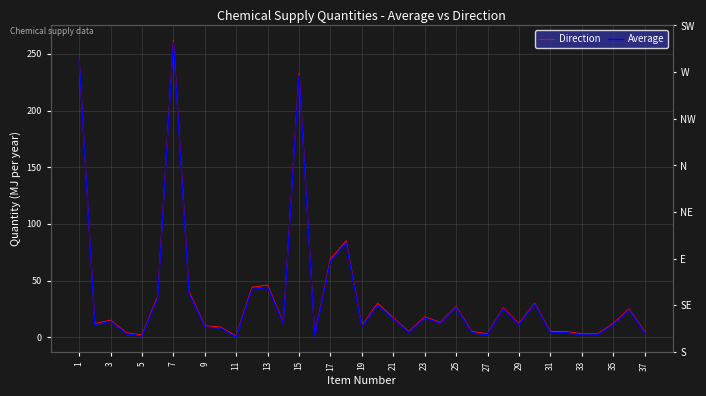

The value of Direction at 35 is 25. True or false?

True